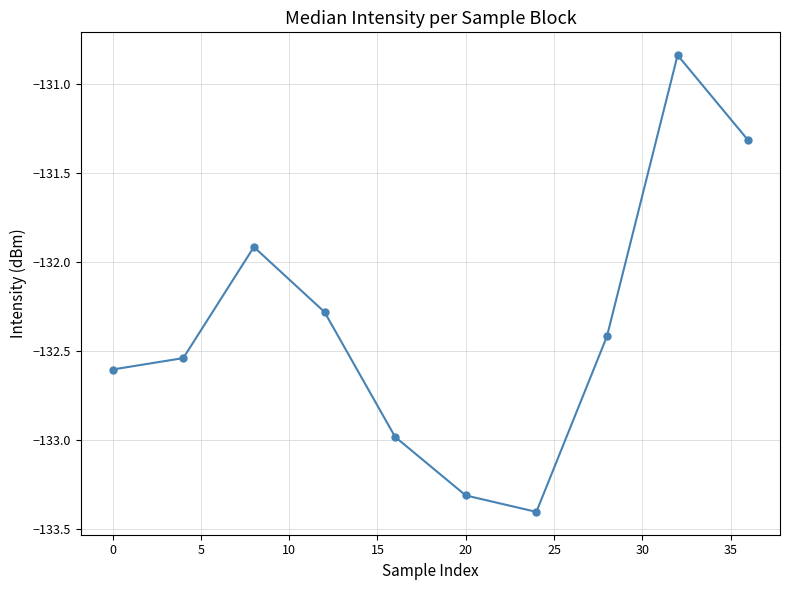

What is the minimum value shown in the chart?

-133.4